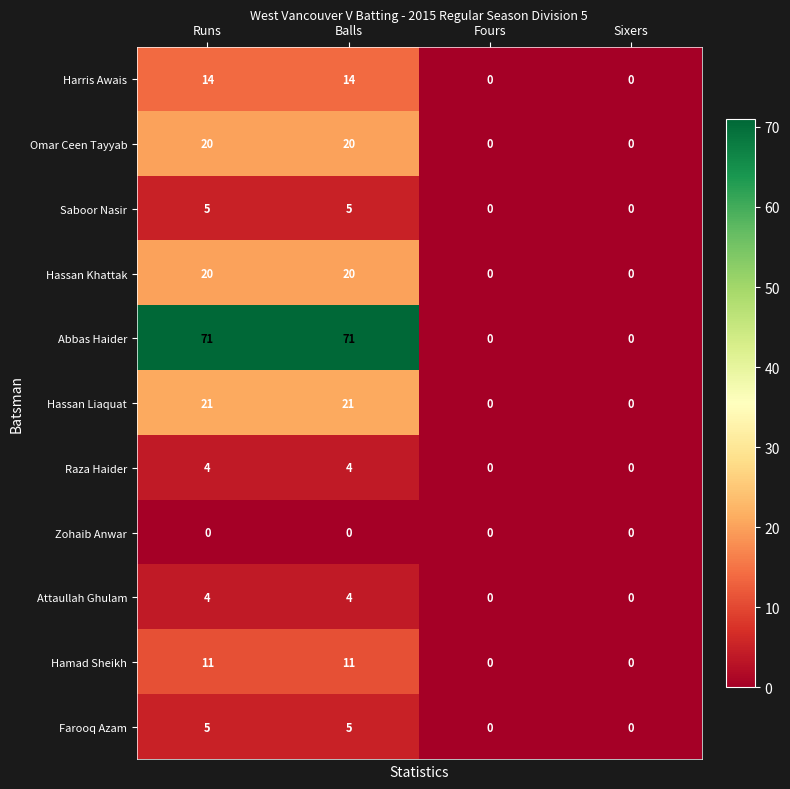

Which series has the largest total across all categories?

Abbas Haider